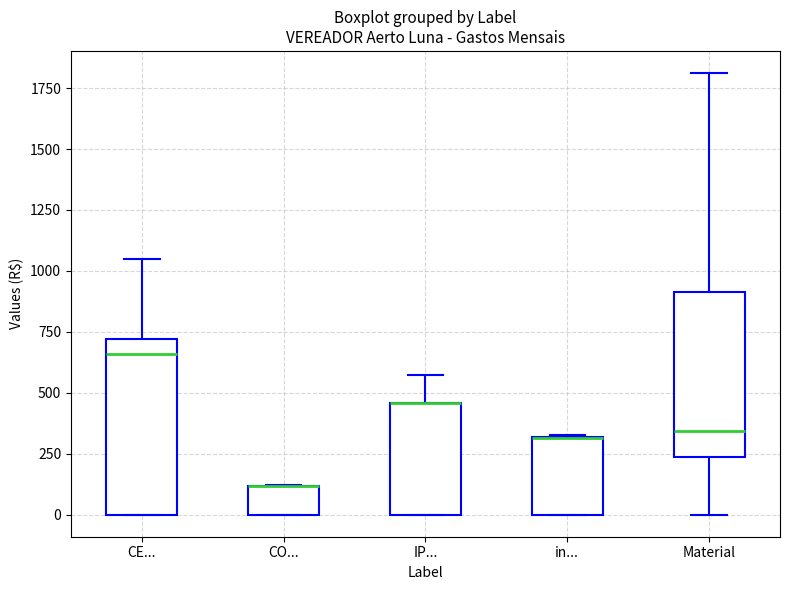

Reading left to right, transcribe this box plot: for each box, give where its median line is, the range the box spans, and where its two whiskers end, as read against the y-axis. The values are not printed on the chart, so give them approximately, as read against the axis.

CE...: median 650, box 0 to 700, whiskers 0 to 1050
CO...: median 100 (drawn on the box's upper edge), box 0 to 100, whiskers 0 to 100
IP...: median 450 (drawn on the box's upper edge), box 0 to 450, whiskers 0 to 550
in...: median 300 (drawn on the box's upper edge), box 0 to 300, whiskers 0 to 350
Material: median 350, box 250 to 900, whiskers 0 to 1800